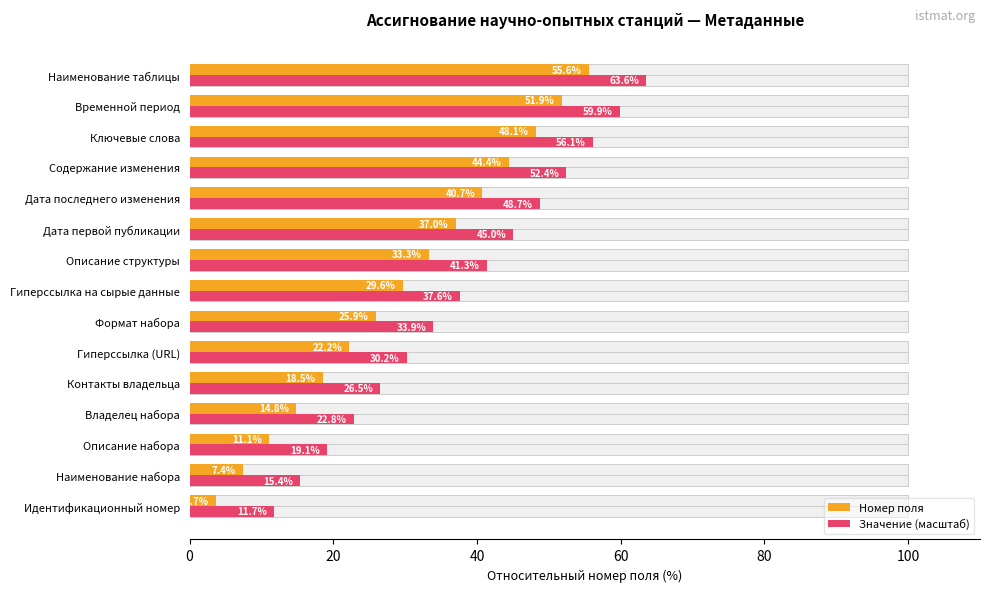

What is the average value of the Значение (масштаб) series?

37.6